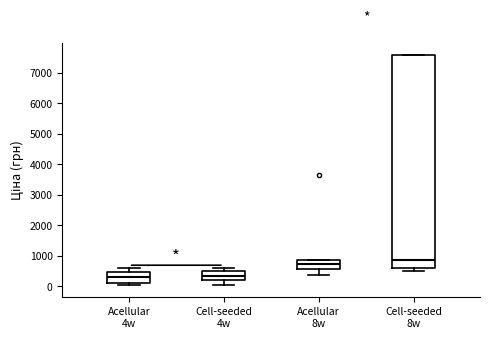

Reading left to right, read every box against the y-axis: the position of its median line, the range the box covers, and the ends of its whiskers. The values are not printed on the chart, so give them approximately, as read against the axis.

Acellular 4w: median 300, box 100 to 500, whiskers 0 to 600
Cell-seeded 4w: median 300, box 200 to 500, whiskers 0 to 600
Acellular 8w: median 700, box 600 to 800, whiskers 400 to 800
Cell-seeded 8w: median 800, box 600 to 7600, whiskers 500 to 7600